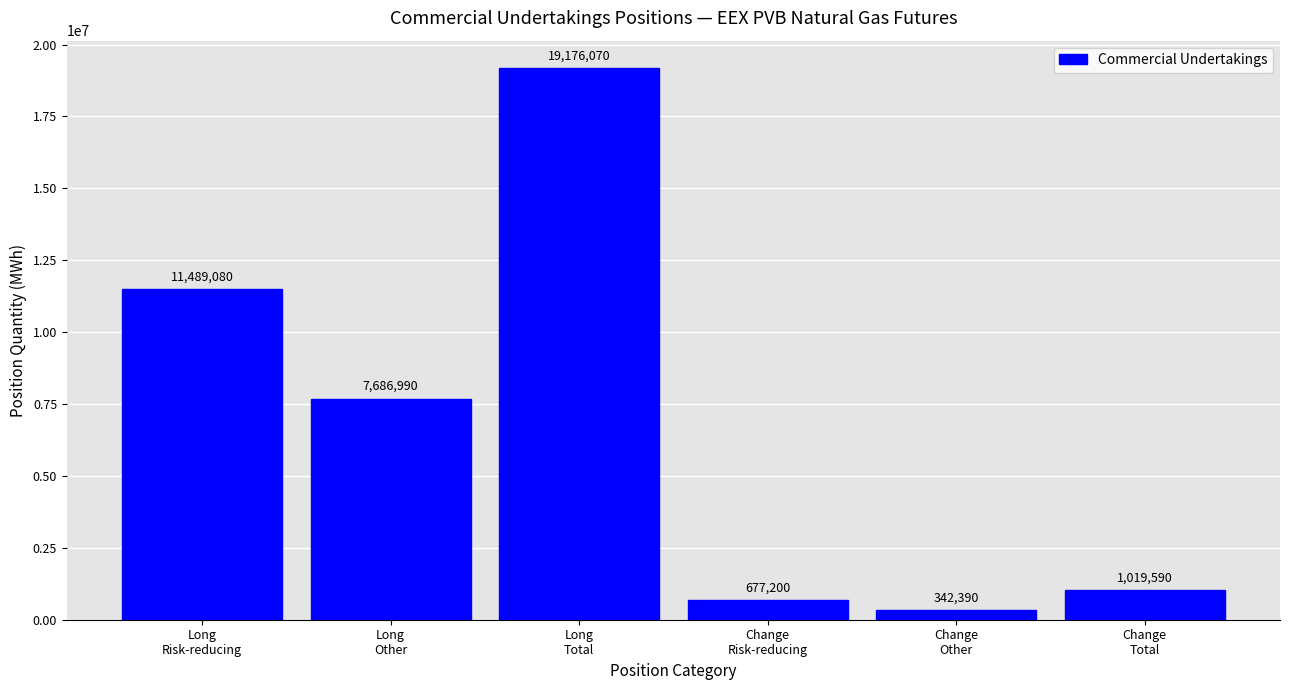

Reading left to right, extract all data points from this chart.

11489080	7686990	19176070	677200	342390	1019590